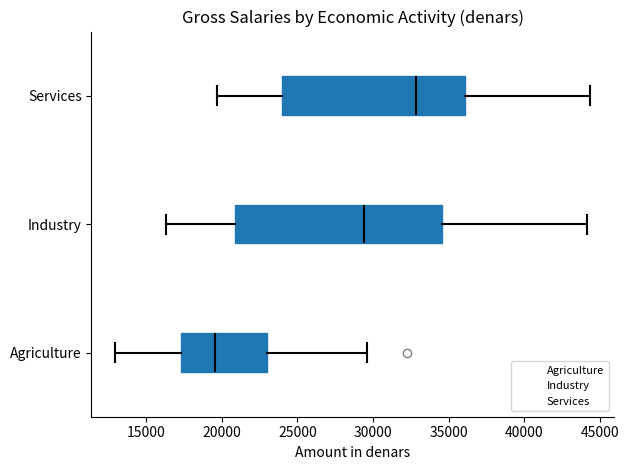

Reading bottom to top, transcribe this box plot: for each box, give where its median line is, the range the box spans, and where its two whiskers end, as read against the x-axis. The values are not printed on the chart, so give them approximately, as read against the axis.

Agriculture: median 19500, box 17500 to 23000, whiskers 13000 to 29500
Industry: median 29500, box 21000 to 34500, whiskers 16500 to 44000
Services: median 33000, box 24000 to 36000, whiskers 19500 to 44500